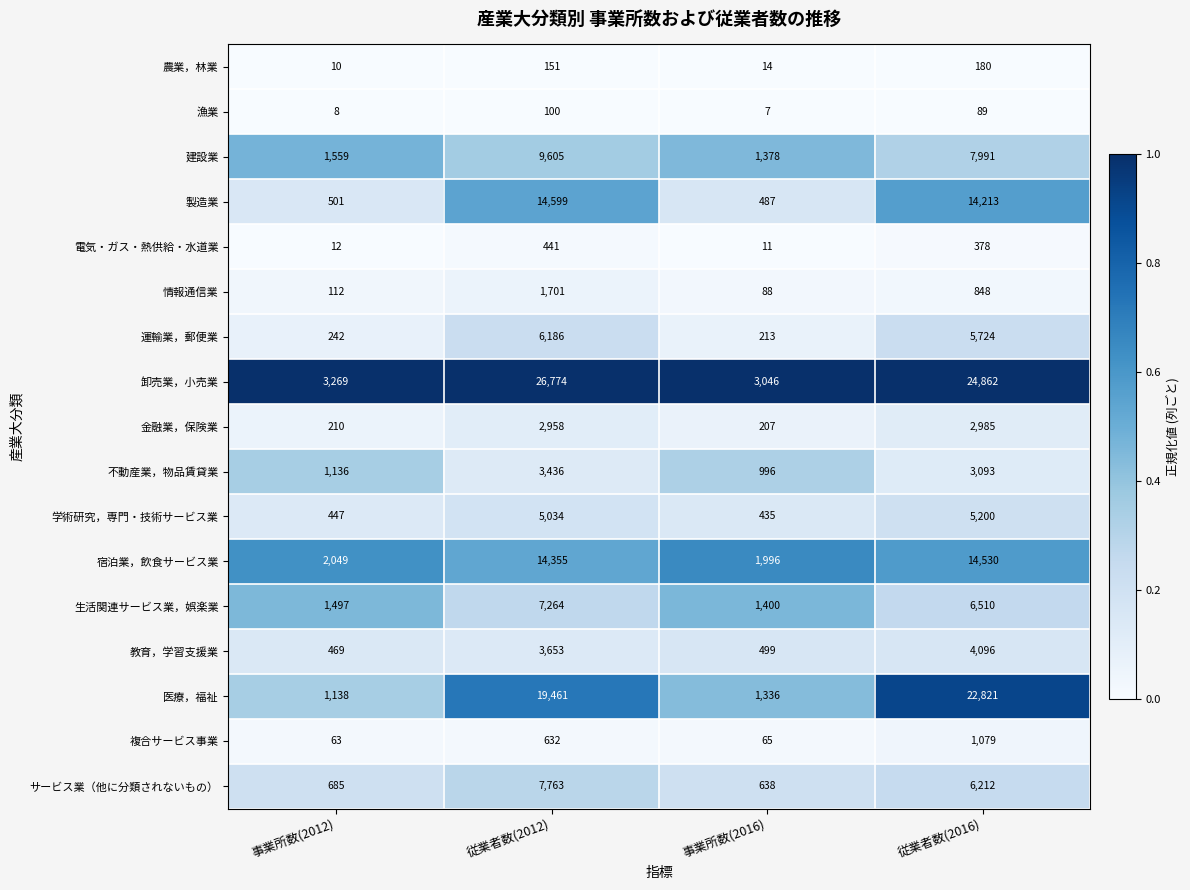

What is the difference between the maximum and minimum values in the 宿泊業，飲食サービス業 series?

12534